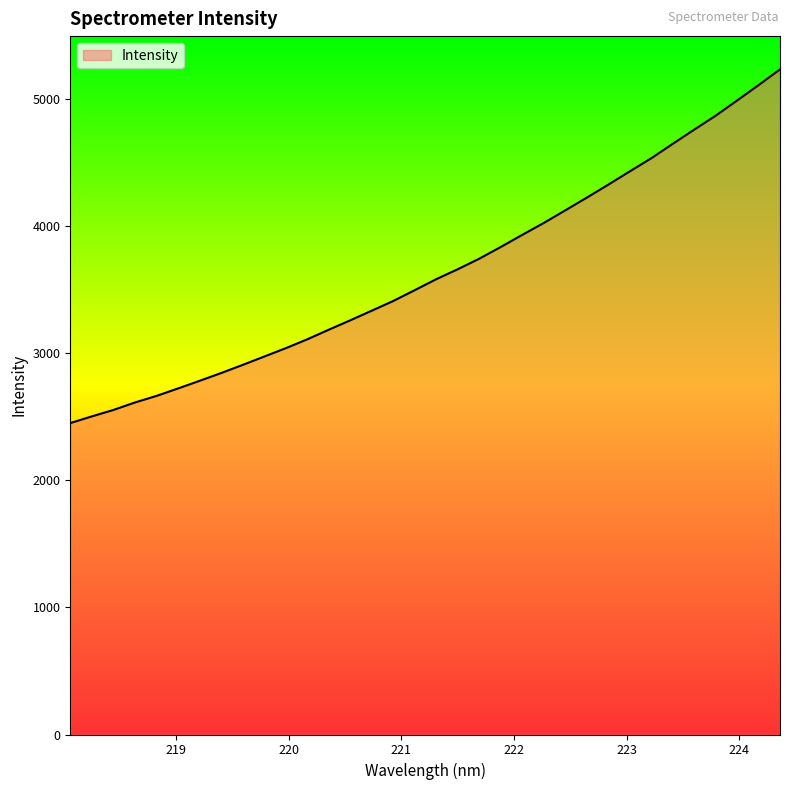

What is the minimum value shown in the chart?

2449.3